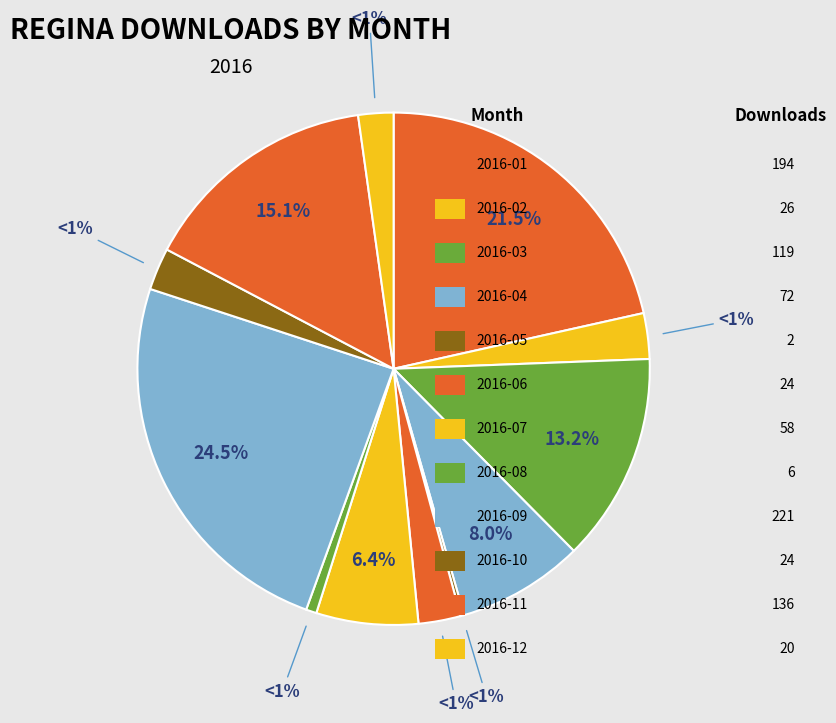

To the nearest percent, what is the difference between the 2016-01 and 2016-03 slice percentages?

8%